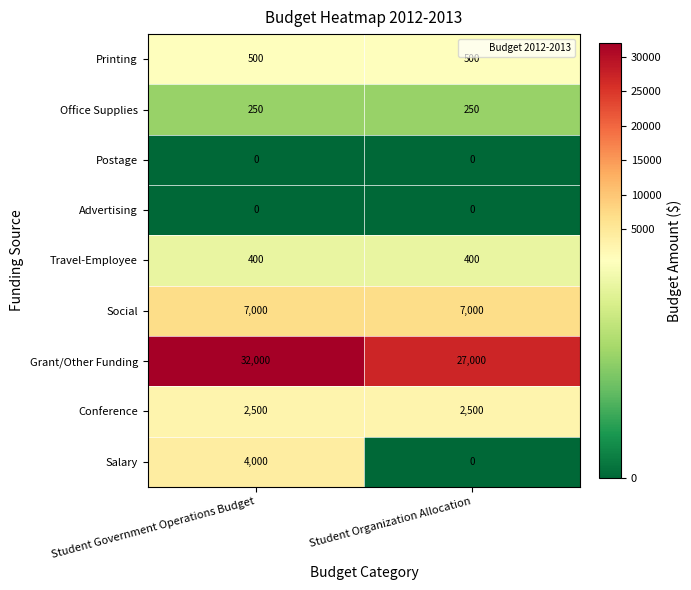

Which series has the largest range (max minus min)?

Grant/Other Funding